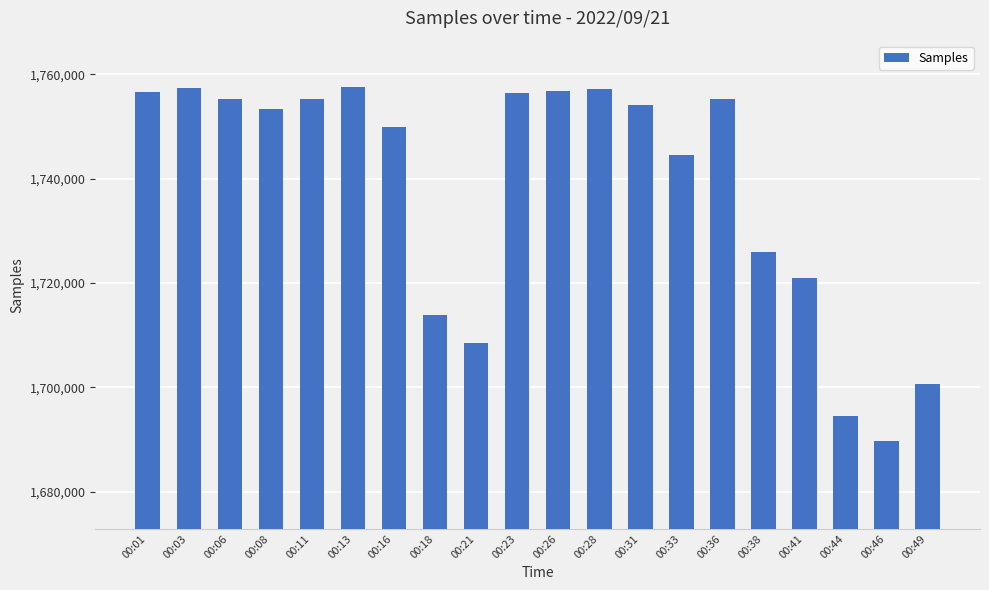

What is the approximate value at 00:08, to the nearest 10?

1753330